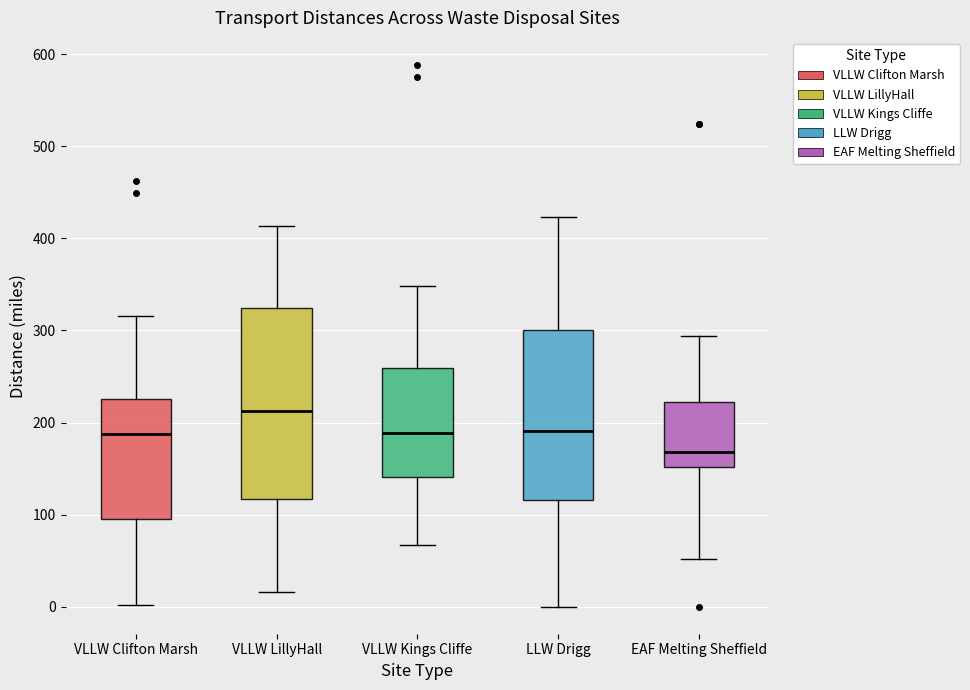

Reading left to right, transcribe this box plot: for each box, give where its median line is, the range the box spans, and where its two whiskers end, as read against the y-axis. The values are not printed on the chart, so give them approximately, as read against the axis.

VLLW Clifton Marsh: median 190, box 100 to 230, whiskers 0 to 320
VLLW LillyHall: median 210, box 120 to 320, whiskers 20 to 410
VLLW Kings Cliffe: median 190, box 140 to 260, whiskers 70 to 350
LLW Drigg: median 190, box 120 to 300, whiskers 0 to 420
EAF Melting Sheffield: median 170, box 150 to 220, whiskers 50 to 290